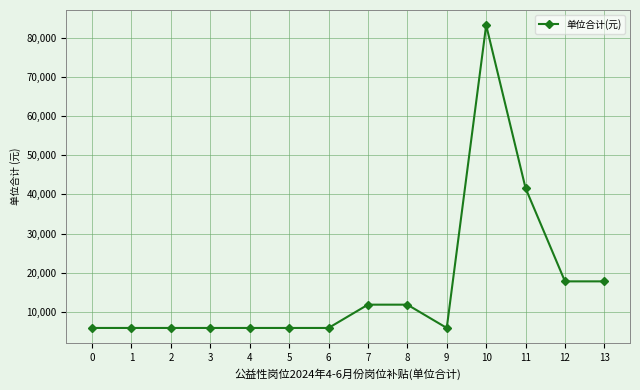

What is the value of the 5th point from the left?

5940